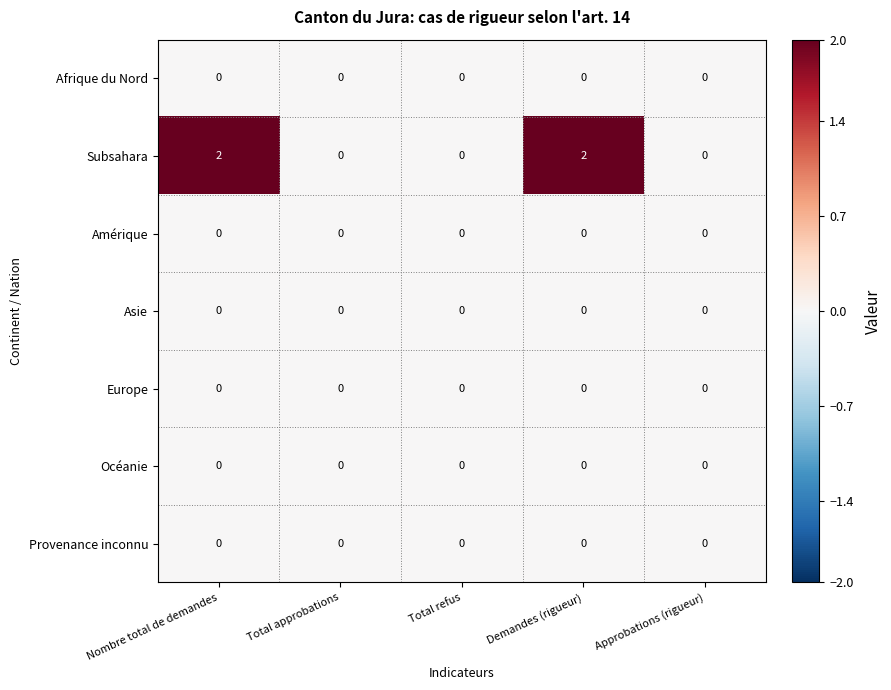

Which series has the largest range (max minus min)?

Subsahara